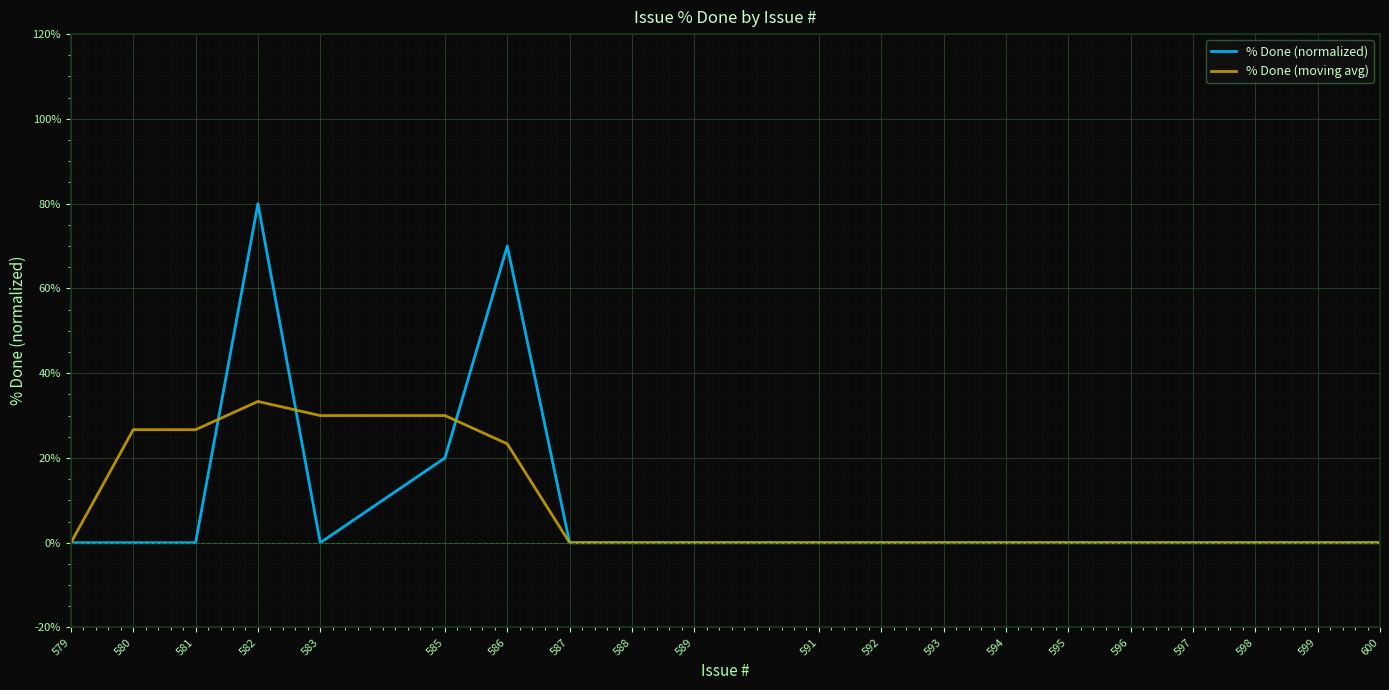

True or false: % Done (moving avg) has a value of 0.0 at 598.

True